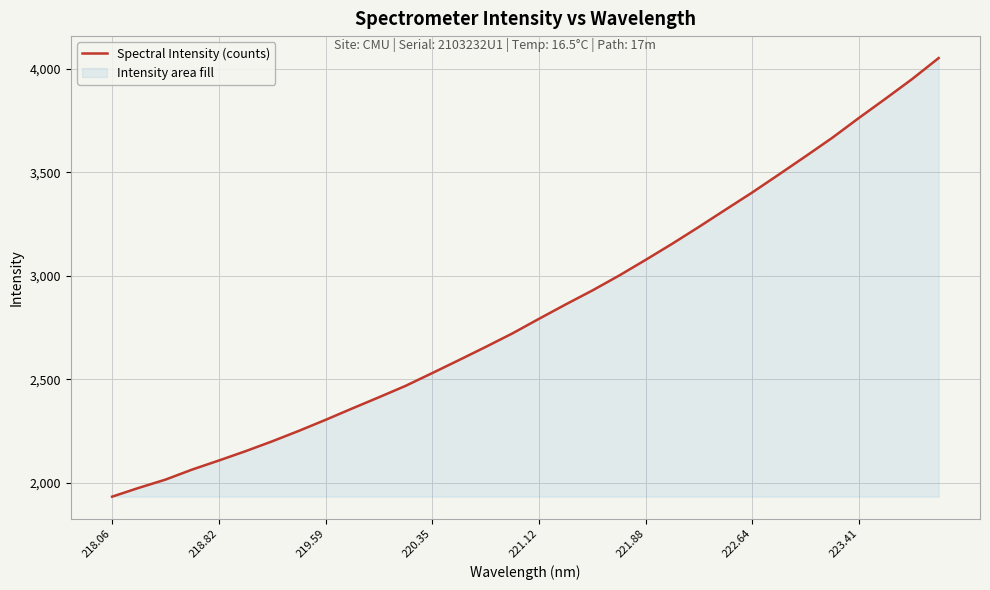

What is the value of the 13th point from the left?

2529.9